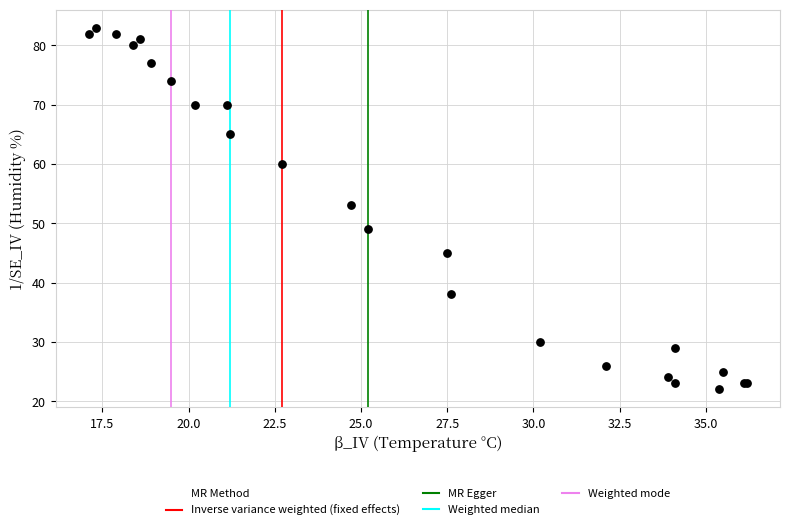

What Y value in the scatter plot is closest to 52?

53